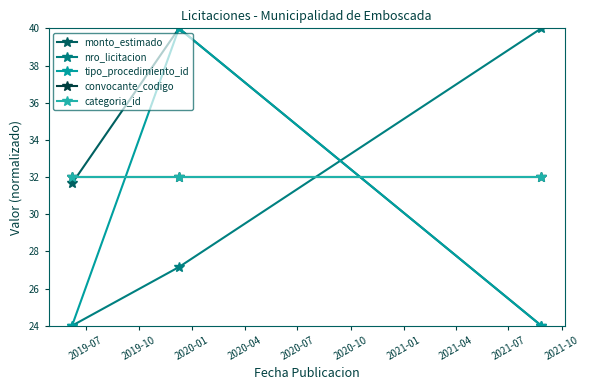

Does the chart display data point markers on the line(s)?

Yes